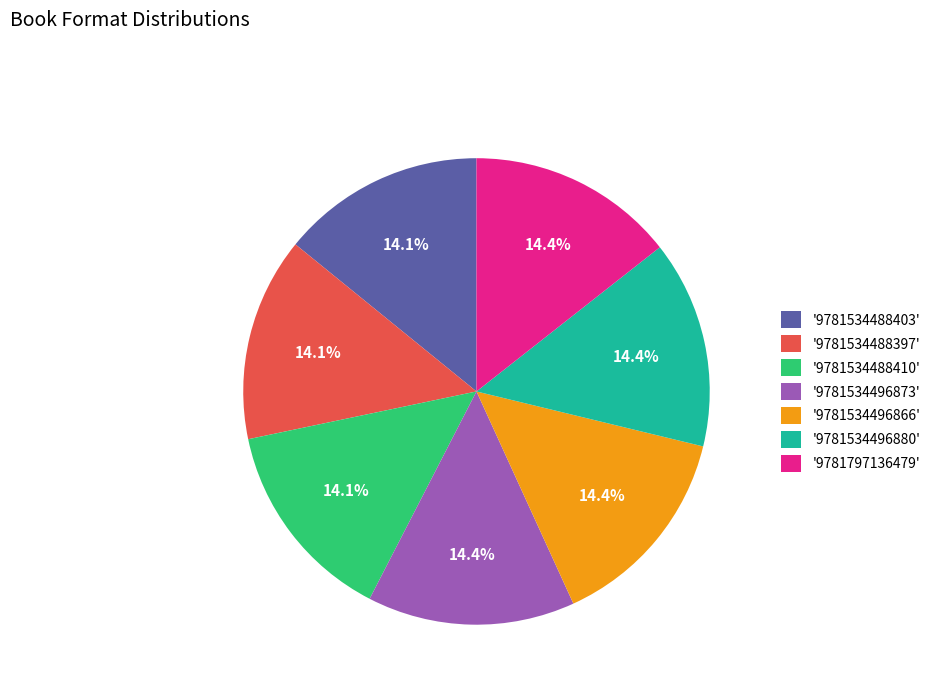

Is there any slice that represents more than half of the pie?

No